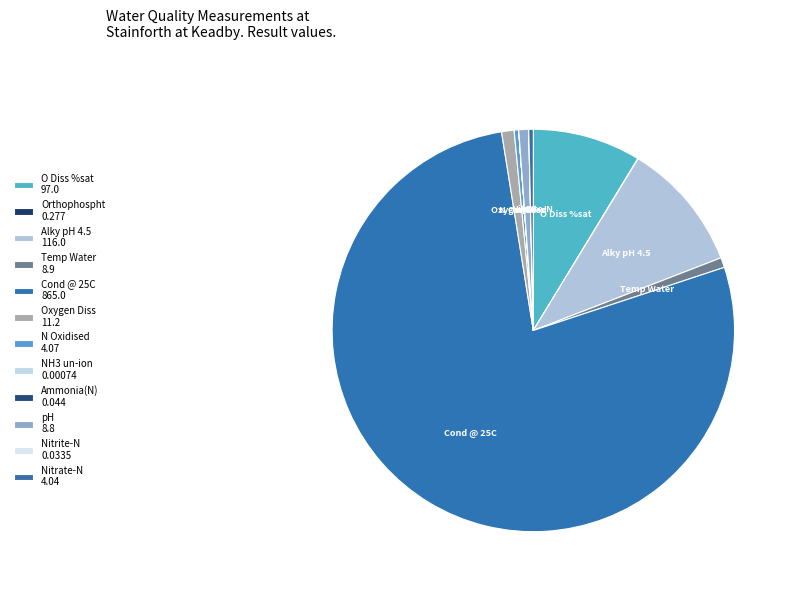

Rank the categories by value from lowest to highest.

NH3 un-ion, Nitrite-N, Ammonia(N), Orthophospht, Nitrate-N, N Oxidised, pH, Temp Water, Oxygen Diss, O Diss %sat, Alky pH 4.5, Cond @ 25C